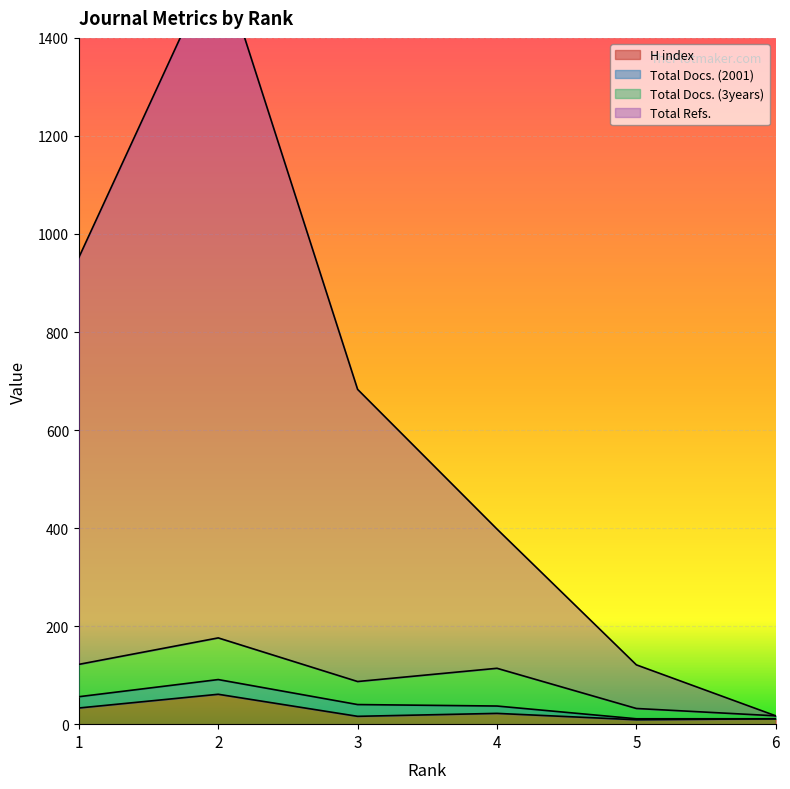

What is the sum of all Total Refs. values?

3739